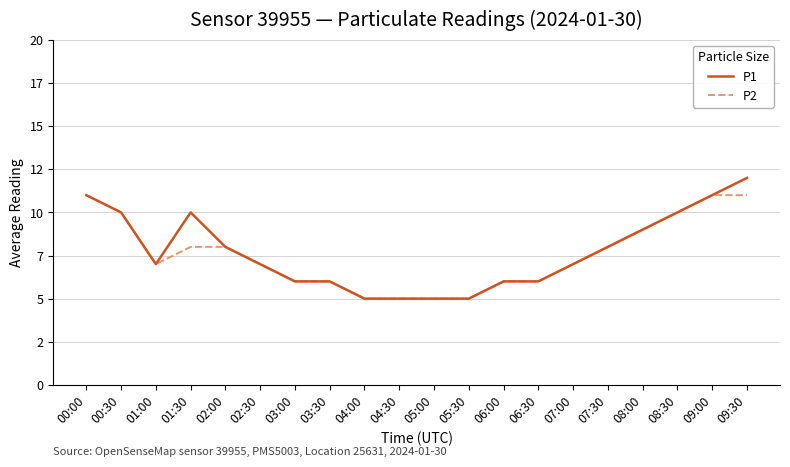

What are all the series names shown in the legend?

P1, P2